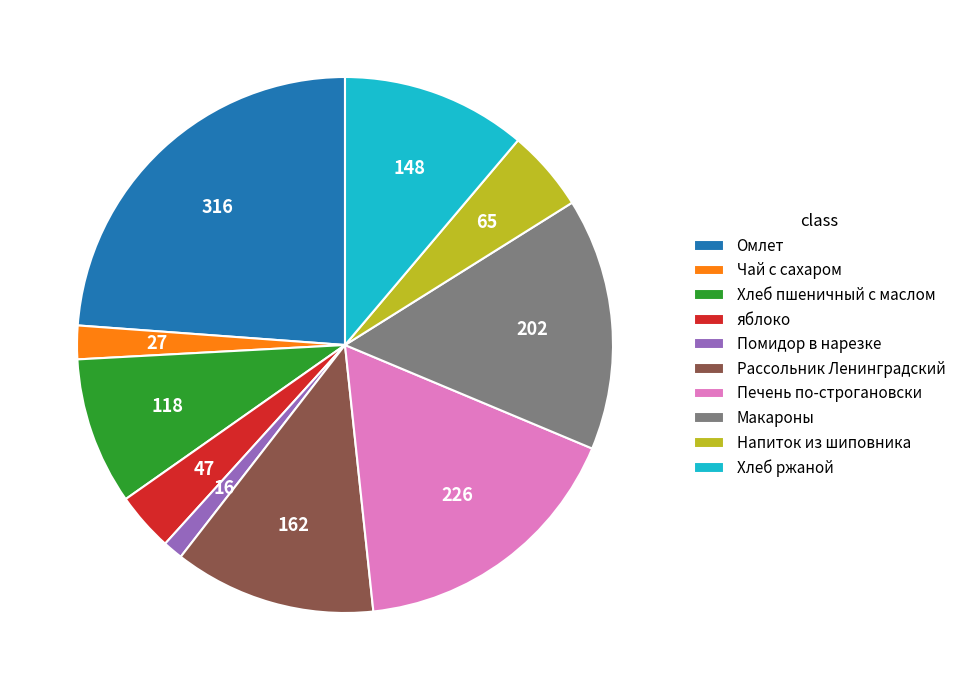

Is it true that Омлет is 11% of the pie?

False